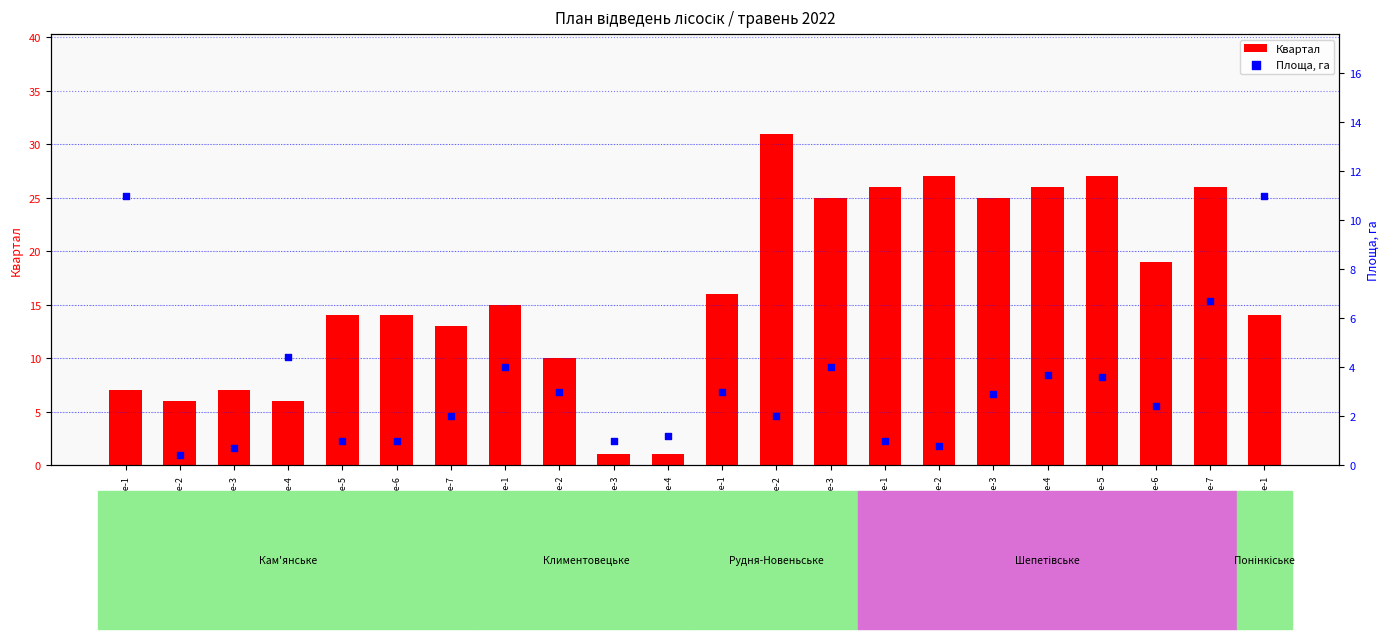

Which series contains the lowest Y value?

Площа, га